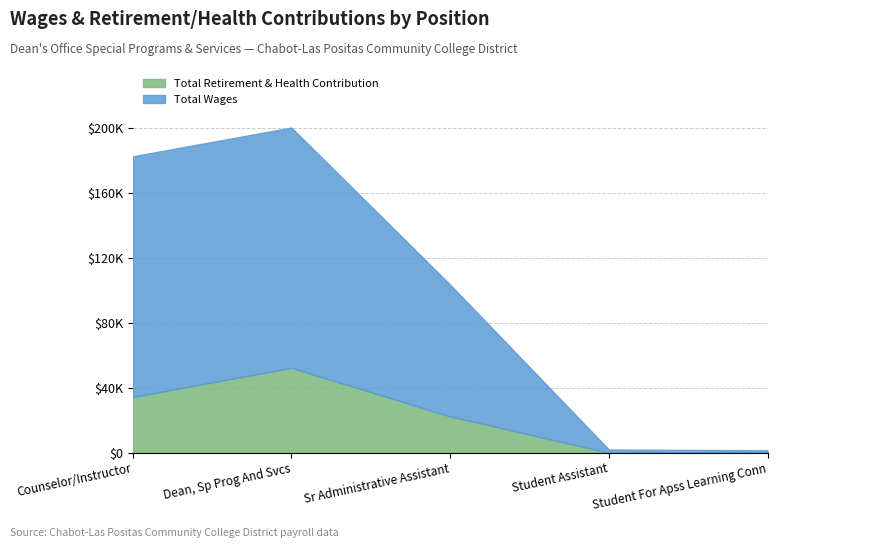

How many values in Total Retirement & Health Contribution are above zero?

3